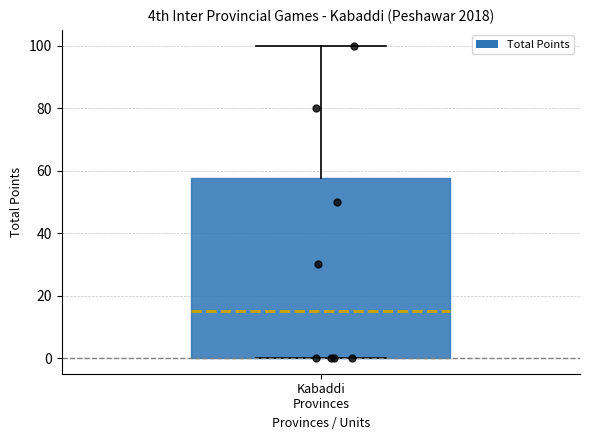

Read this box plot against the y-axis: the position of the median line, the range covered by the box, and the ends of both whiskers. The values are not printed on the chart, so give them approximately, as read against the axis.

median 16, box 0 to 58, whiskers 0 to 100